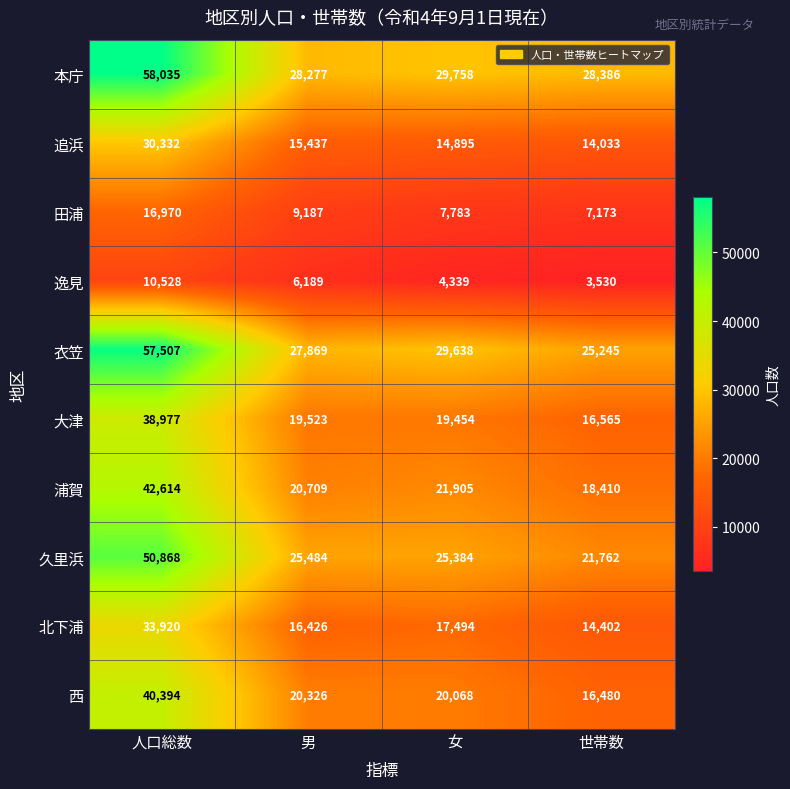

Which series has the widest spread of values?

衣笠